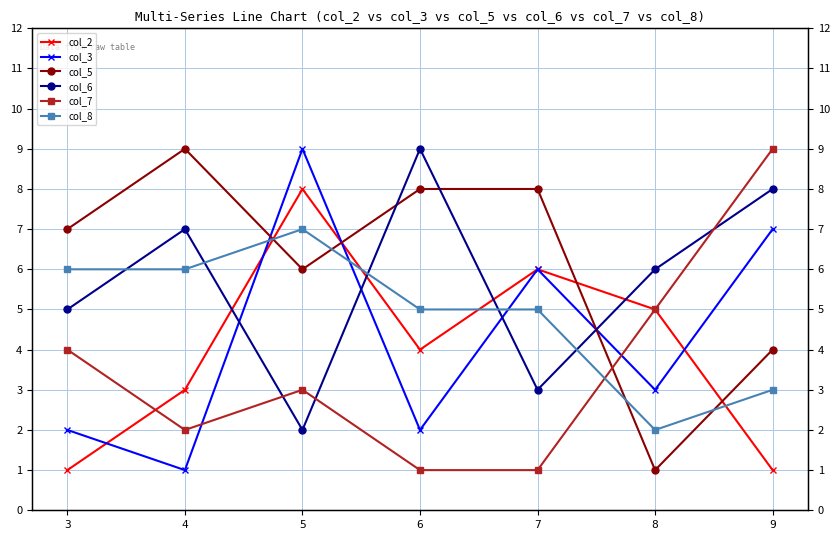

At which label does col_5 reach its minimum?

8